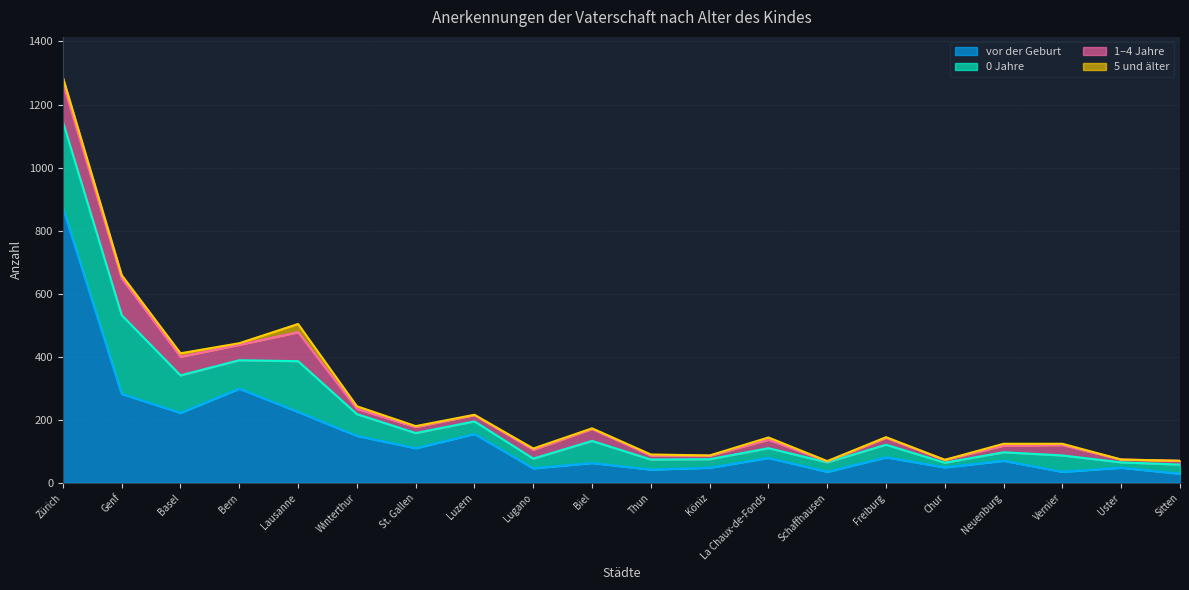

At which label is 0 Jahre closest to 144?

Lausanne